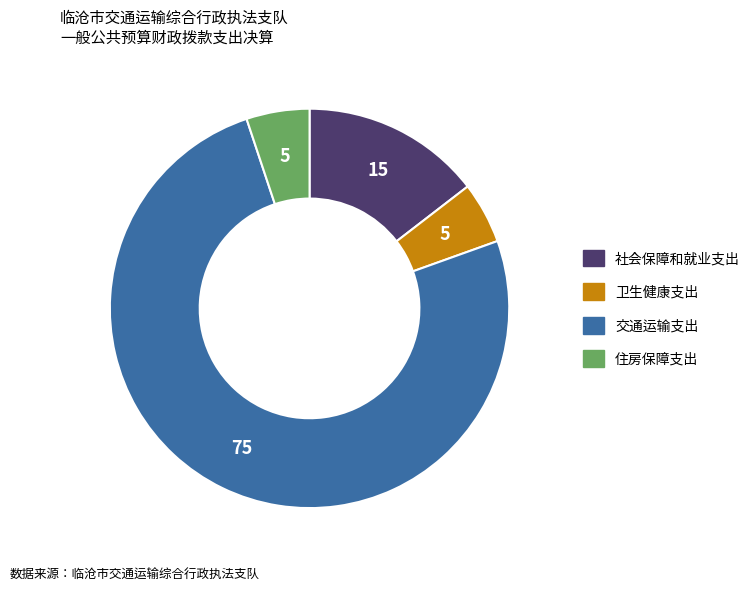

Which category has the biggest portion of the pie?

交通运输支出